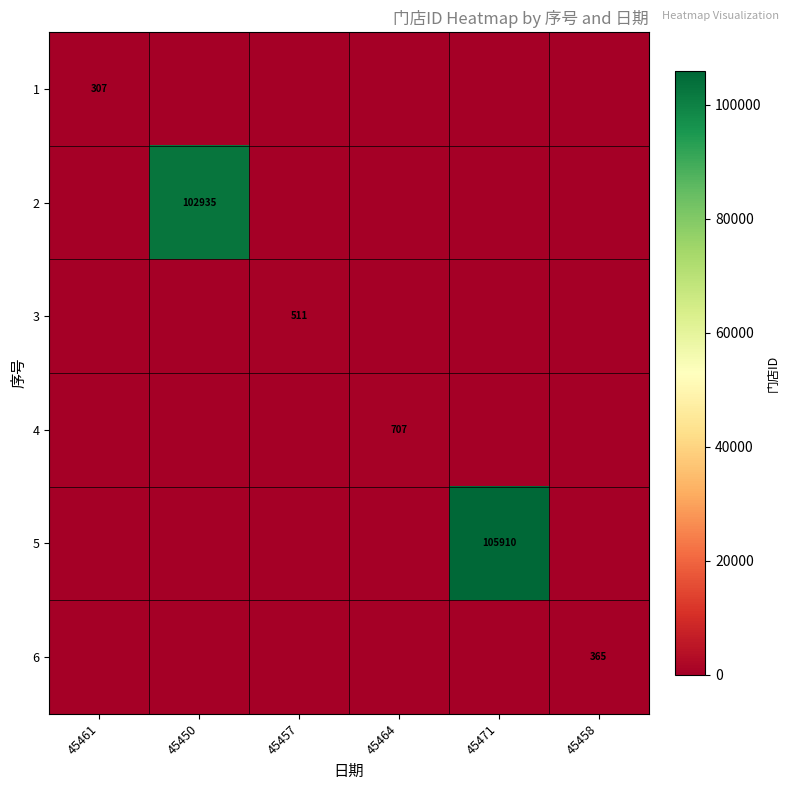

Is it true that 2 equals 102935 at 45450?

True